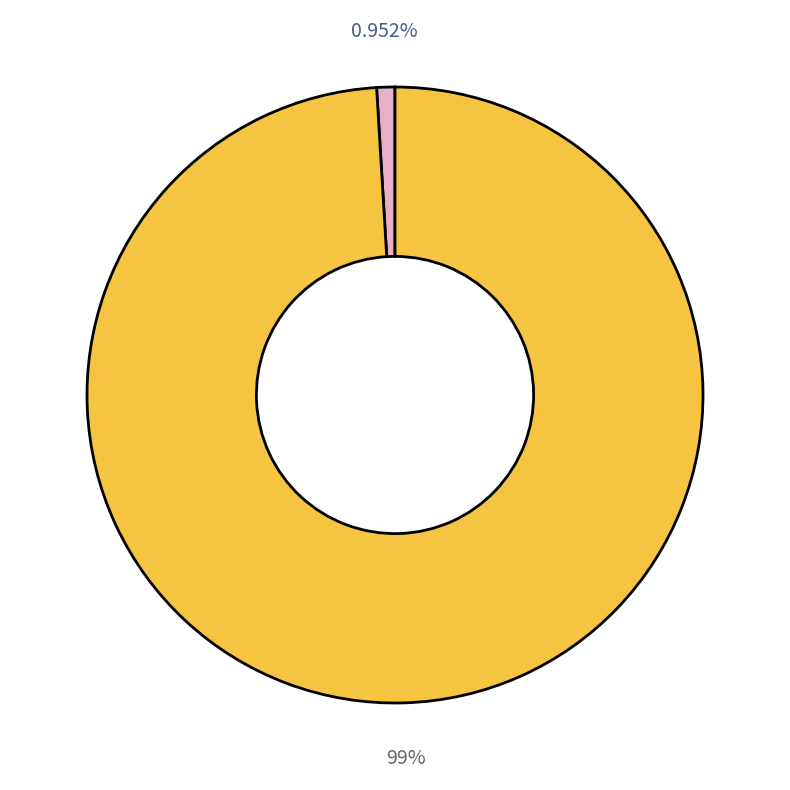

To the nearest percent, what is the difference between the largest and smallest slice percentages?

98%